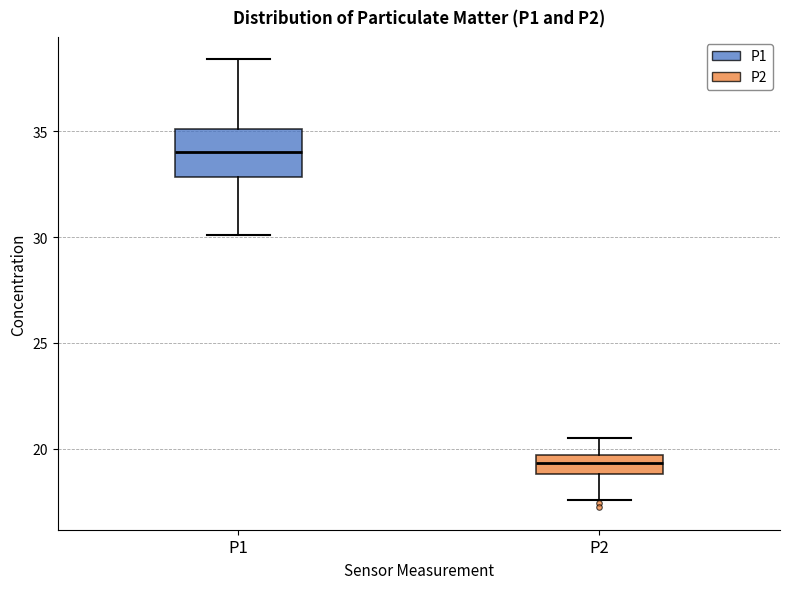

Reading left to right, transcribe this box plot: for each box, give where its median line is, the range the box spans, and where its two whiskers end, as read against the y-axis. The values are not printed on the chart, so give them approximately, as read against the axis.

P1: median 34.0, box 33.0 to 35.0, whiskers 30.0 to 38.5
P2: median 19.5 (inside the box), box 19.0 to 19.5, whiskers 17.5 to 20.5